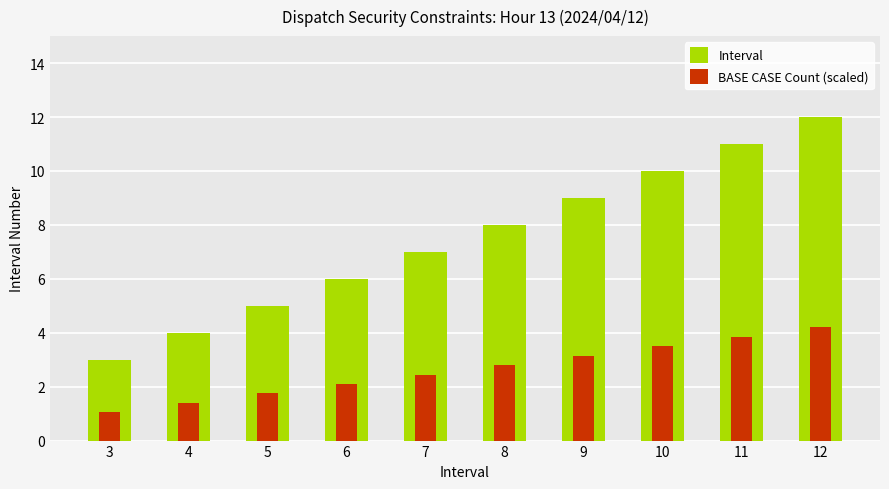

How many categories are shown in the chart?

10